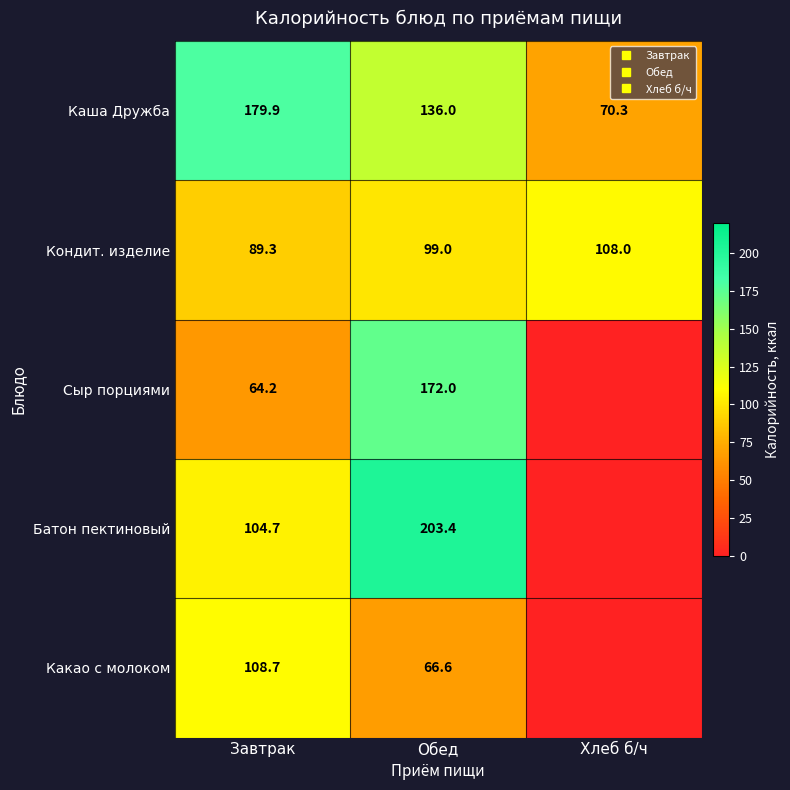

How many categories are shown in the chart?

3